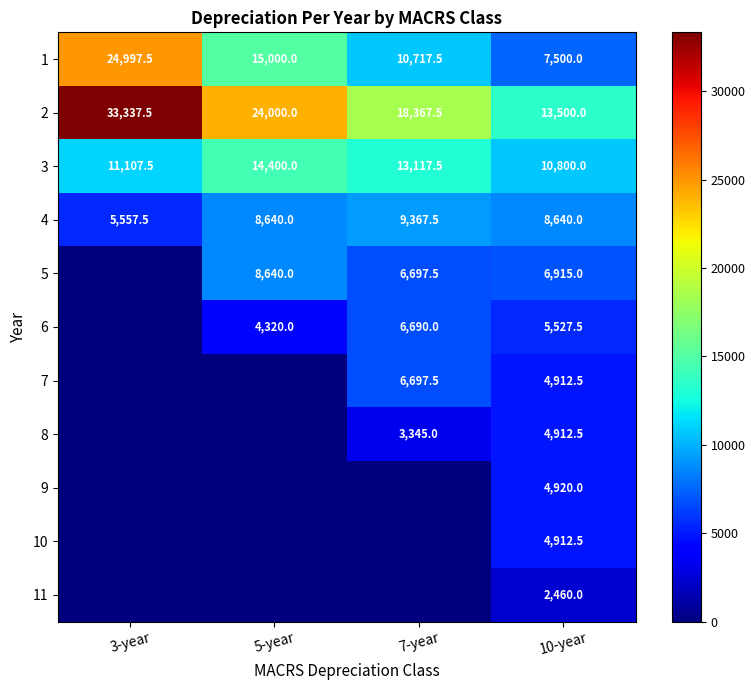

What is the total value across all series at 5-year?

75000.0